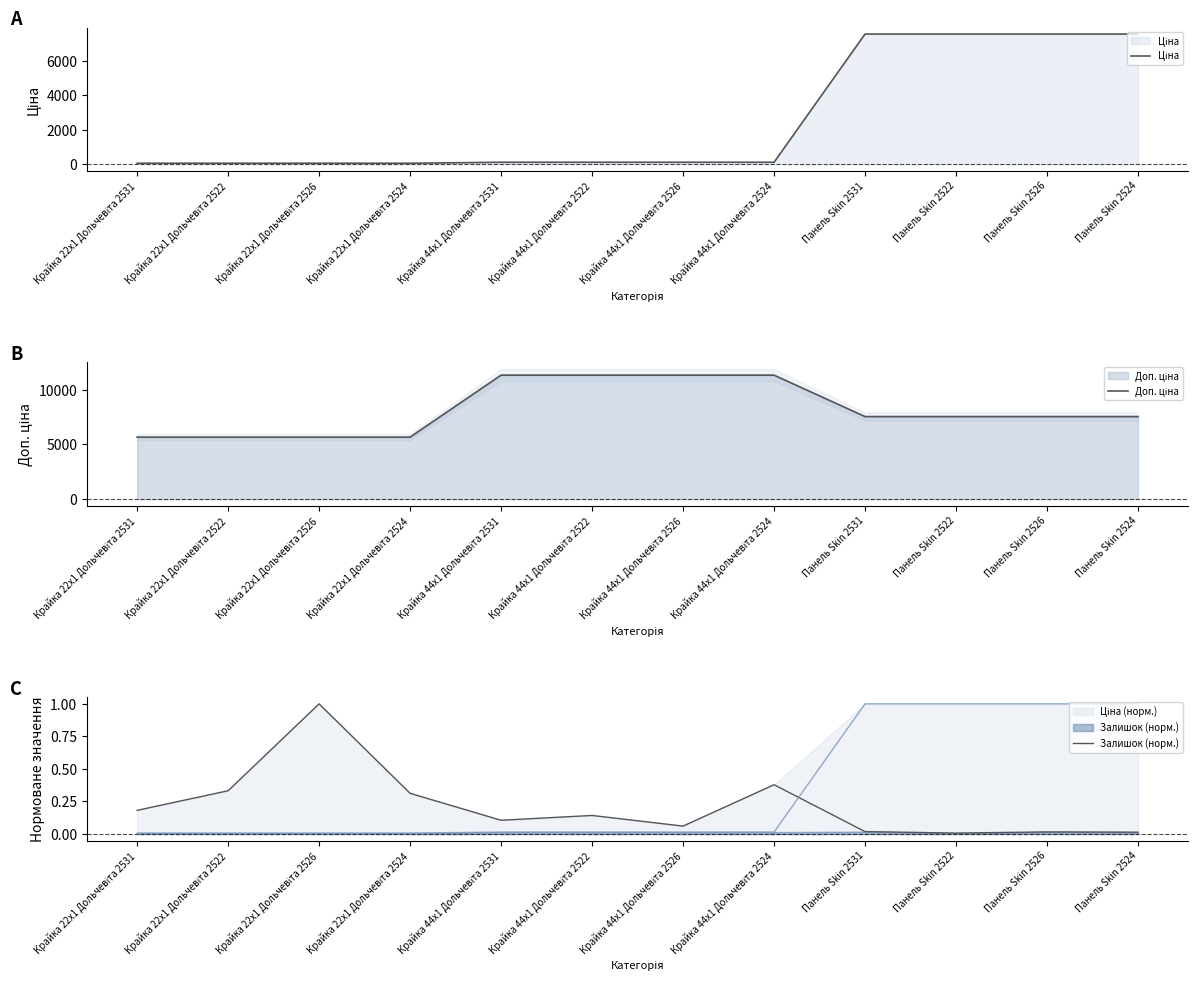

How many lines are shown in the chart?

3